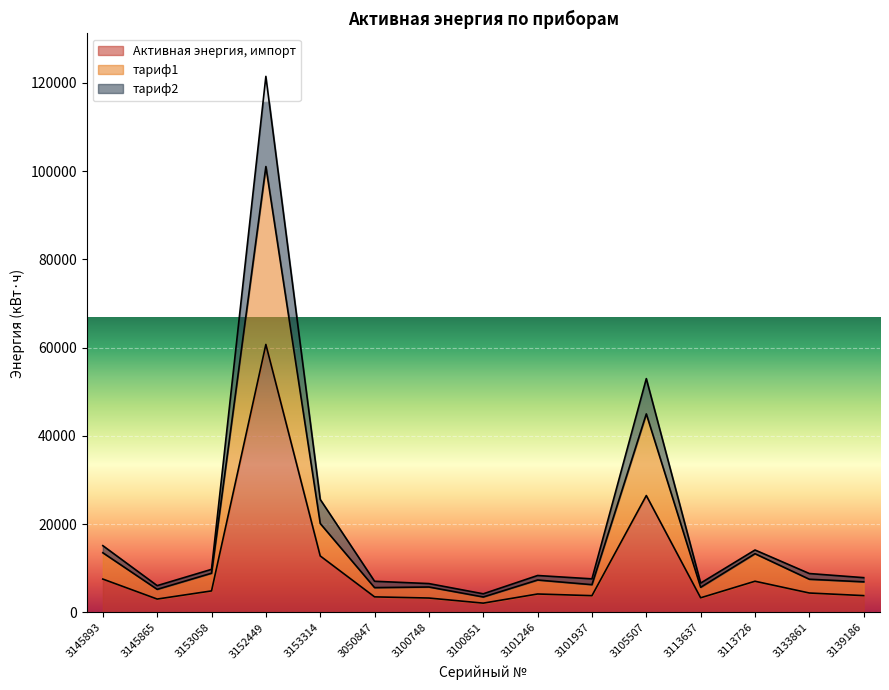

The Активная энергия, импорт series shows 882.6 at 3139186. True or false?

False